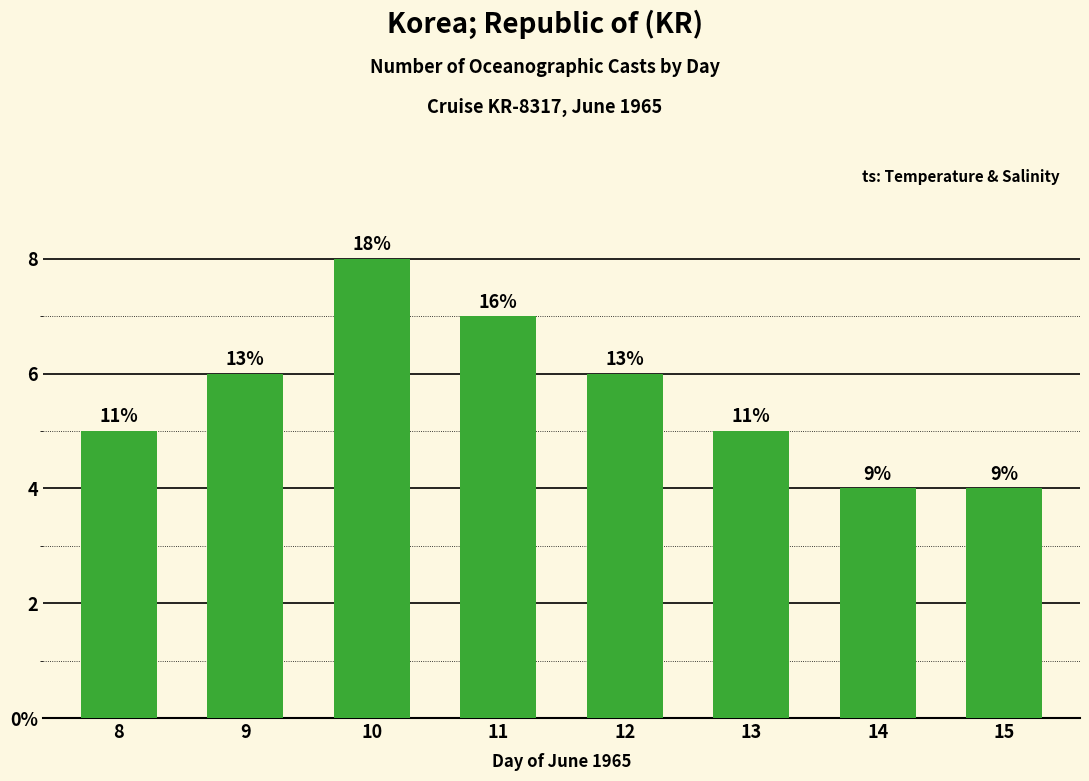

What is the value of the 2nd bar from the left?

6